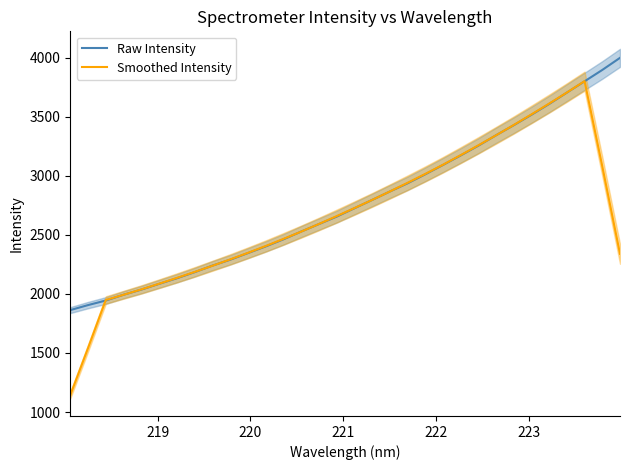

What are all the series names shown in the legend?

Raw Intensity, Smoothed Intensity